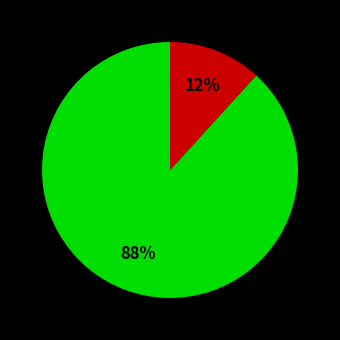

Is there any slice that represents more than half of the pie?

Yes